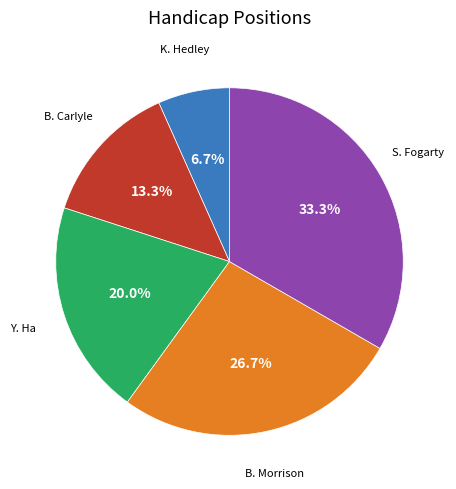

Is there a majority slice in this chart?

No